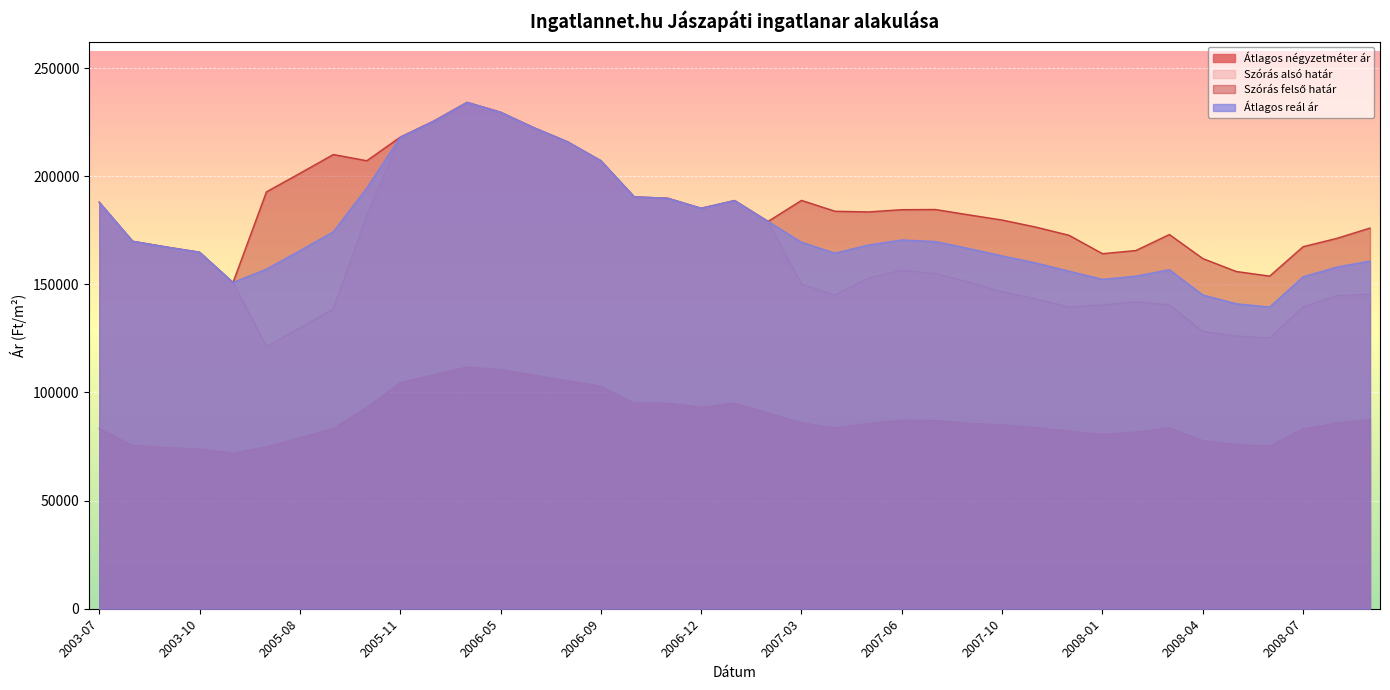

How many distinct data groups are displayed?

4